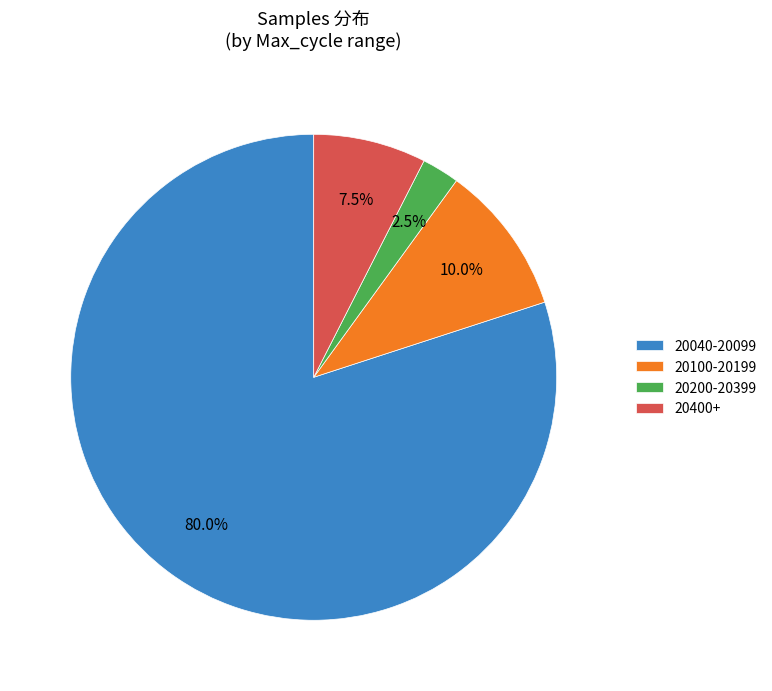

How many slices are in this pie chart?

4